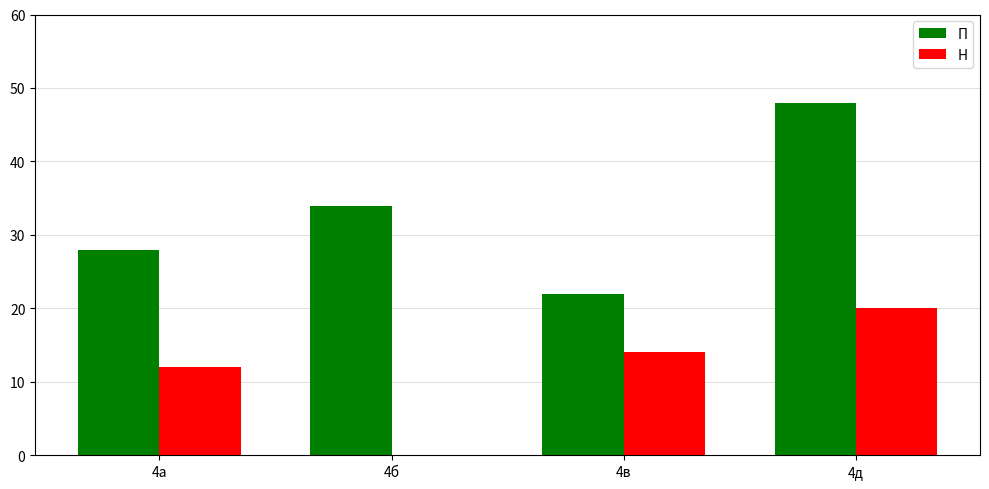

What is the total value across all series at 4д?

68